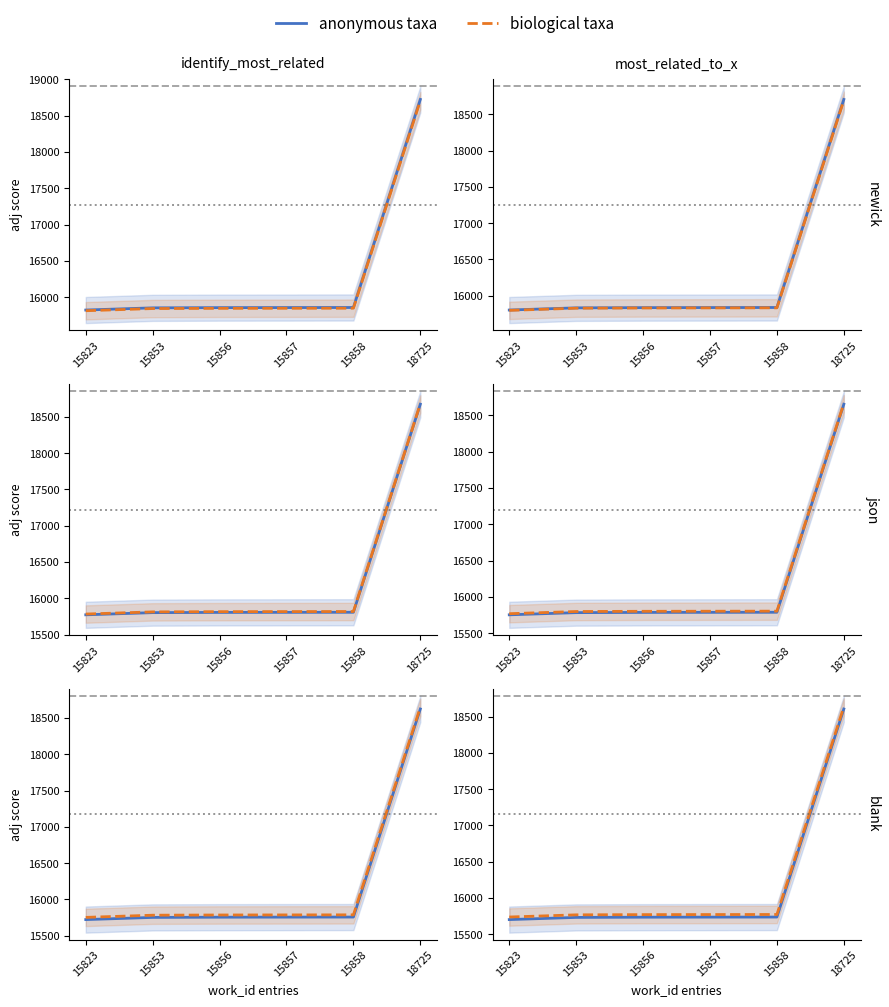

True or false: anonymous taxa has more than 1 points higher than both neighbors.

False